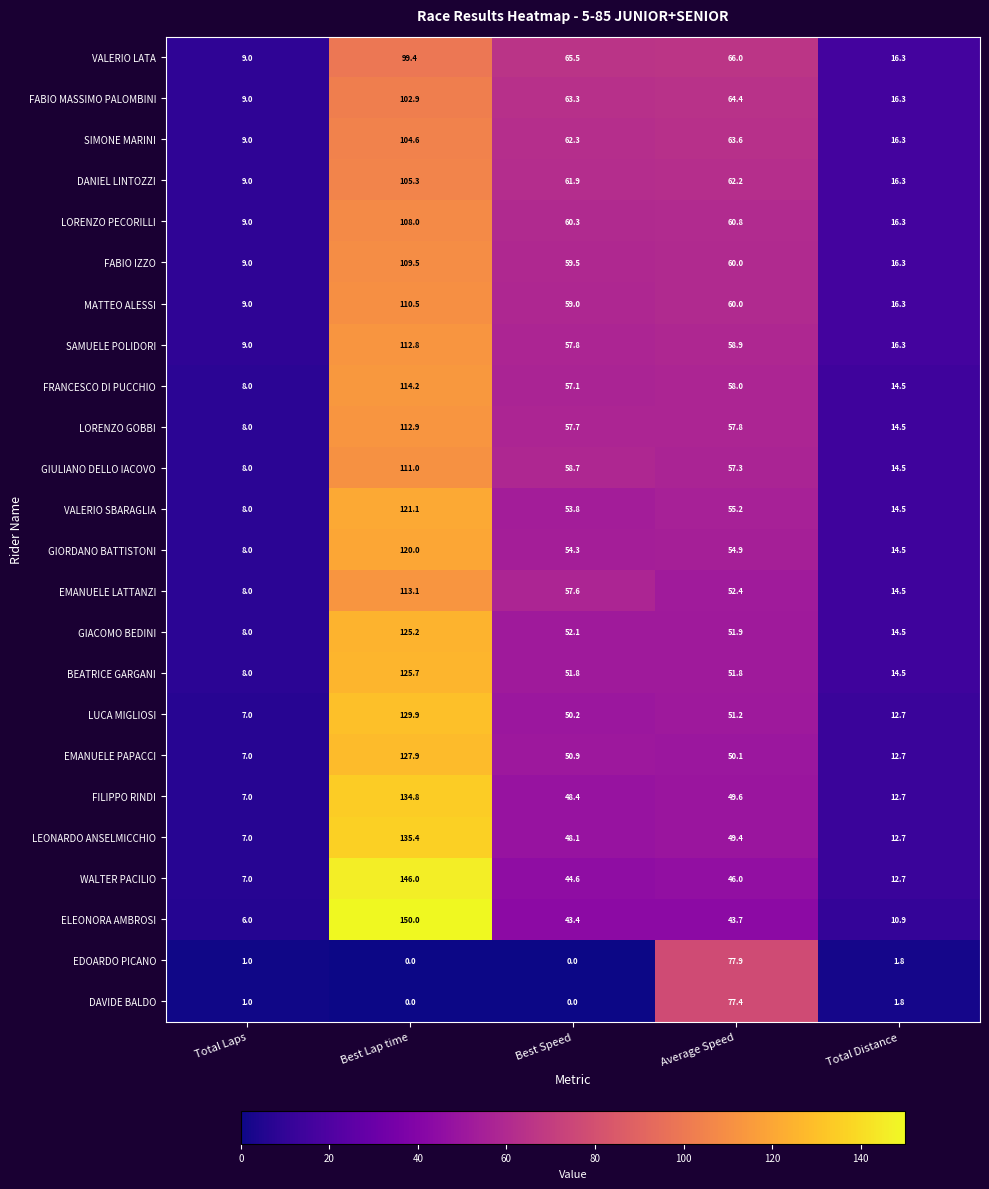

Which series changed the most between Best Speed and Total Distance?

VALERIO LATA